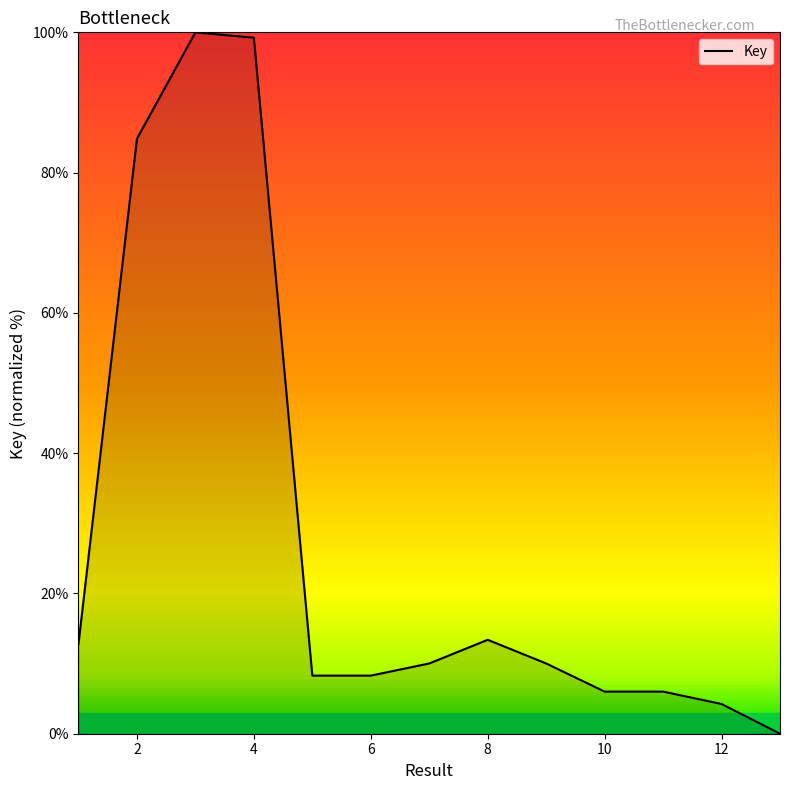

What is the maximum value shown in the chart?

100.0